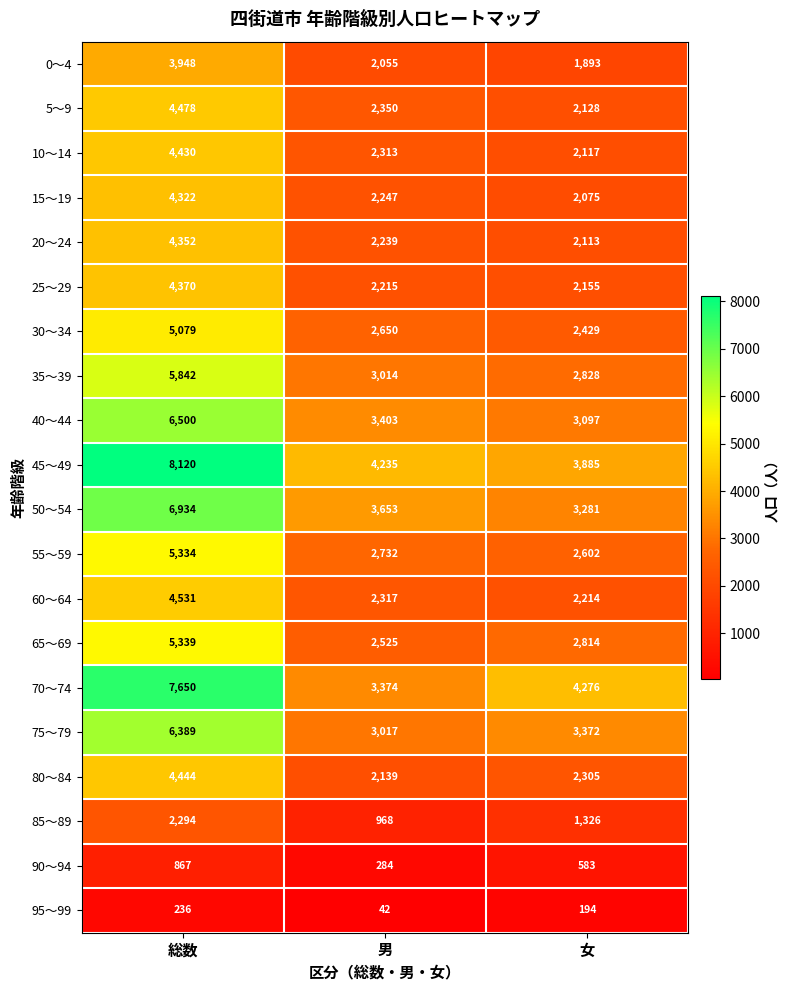

What is the difference between the 5～9 values at 女 and 男?

222